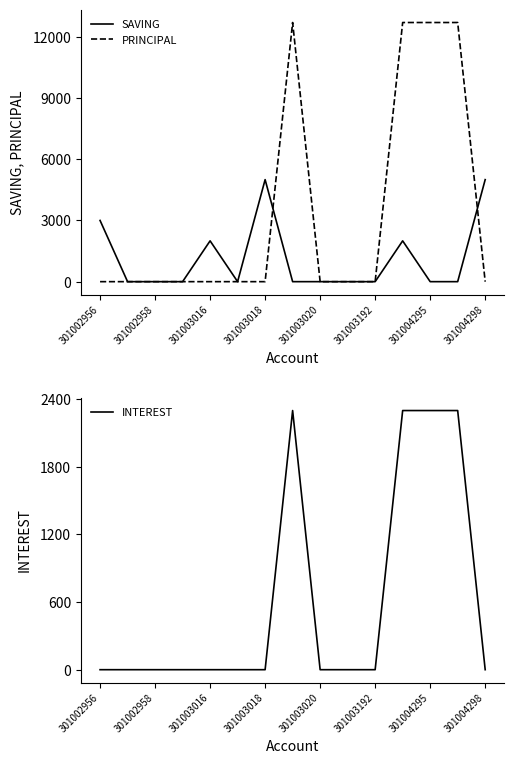

True or false: PRINCIPAL has a value of 5981 at 301004295.

False